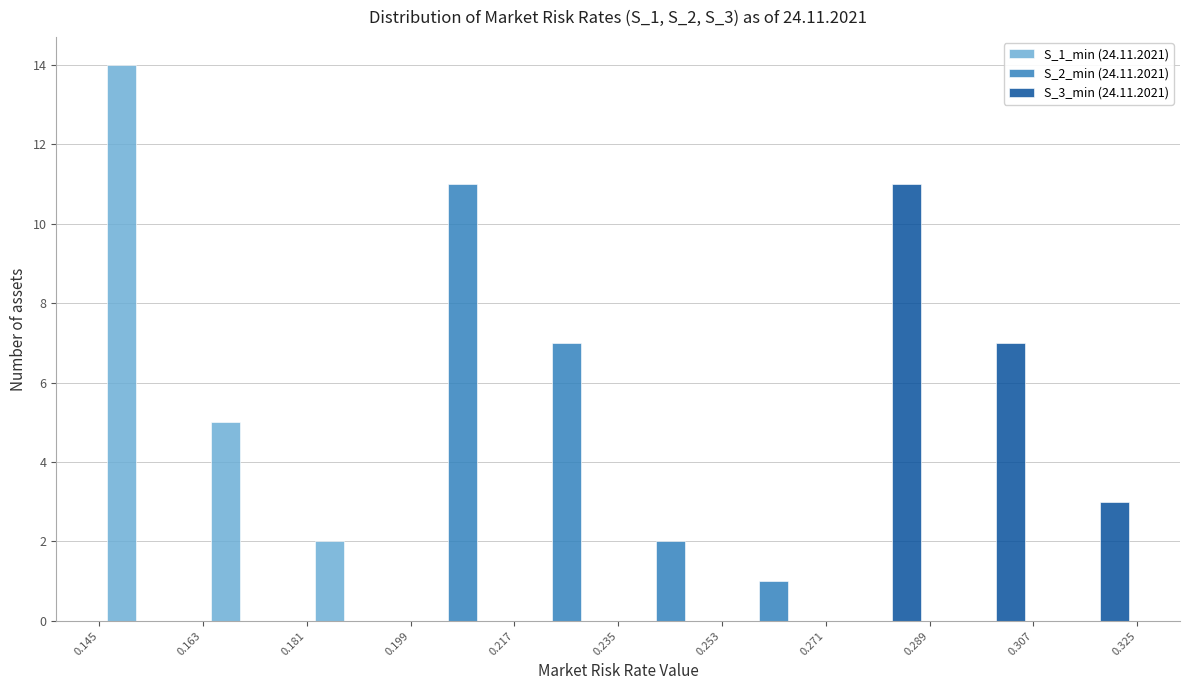

Reading left to right, list every range on the x-axis with the height of the bar of each series over it. The values are not printed on the chart, so give them approximately, as read against the axis.

0.145 to 0.163: S_1_min (24.11.2021)=14	S_2_min (24.11.2021)=0	S_3_min (24.11.2021)=0
0.163 to 0.181: S_1_min (24.11.2021)=5	S_2_min (24.11.2021)=0	S_3_min (24.11.2021)=0
0.181 to 0.199: S_1_min (24.11.2021)=2	S_2_min (24.11.2021)=0	S_3_min (24.11.2021)=0
0.199 to 0.217: S_1_min (24.11.2021)=0	S_2_min (24.11.2021)=11	S_3_min (24.11.2021)=0
0.217 to 0.235: S_1_min (24.11.2021)=0	S_2_min (24.11.2021)=7	S_3_min (24.11.2021)=0
0.235 to 0.253: S_1_min (24.11.2021)=0	S_2_min (24.11.2021)=2	S_3_min (24.11.2021)=0
0.253 to 0.271: S_1_min (24.11.2021)=0	S_2_min (24.11.2021)=1	S_3_min (24.11.2021)=0
0.271 to 0.289: S_1_min (24.11.2021)=0	S_2_min (24.11.2021)=0	S_3_min (24.11.2021)=11
0.289 to 0.307: S_1_min (24.11.2021)=0	S_2_min (24.11.2021)=0	S_3_min (24.11.2021)=7
0.307 to 0.325: S_1_min (24.11.2021)=0	S_2_min (24.11.2021)=0	S_3_min (24.11.2021)=3